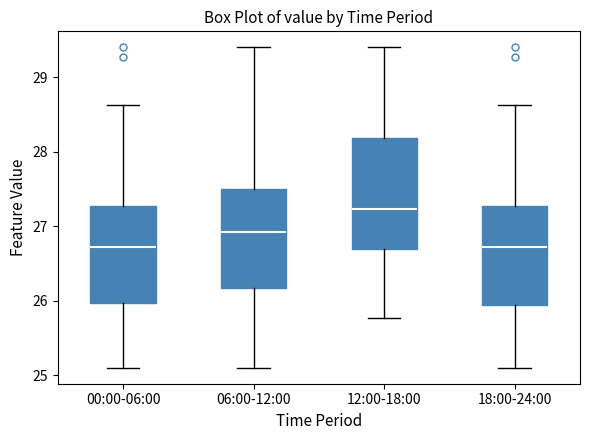

Comparing the boxes themselves (not the whiskers), which one is the tallest?

12:00-18:00